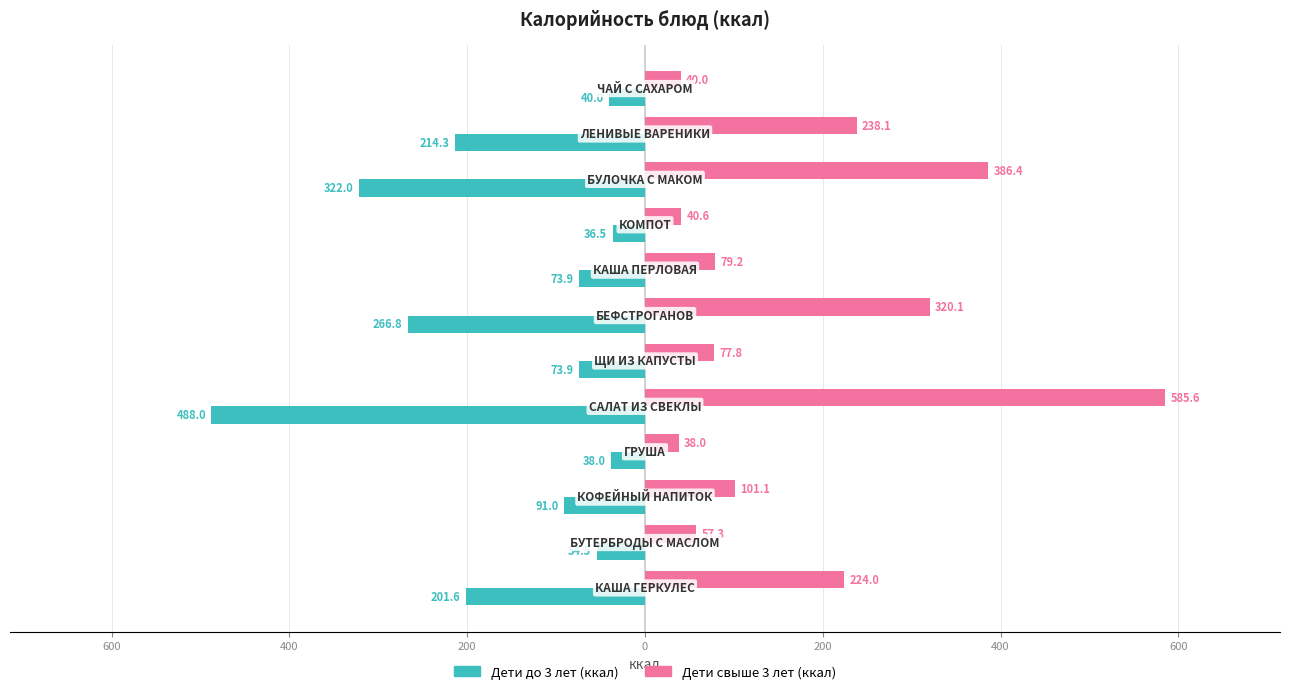

What are all the series names shown in the legend?

Дети до 3 лет (ккал), Дети свыше 3 лет (ккал)